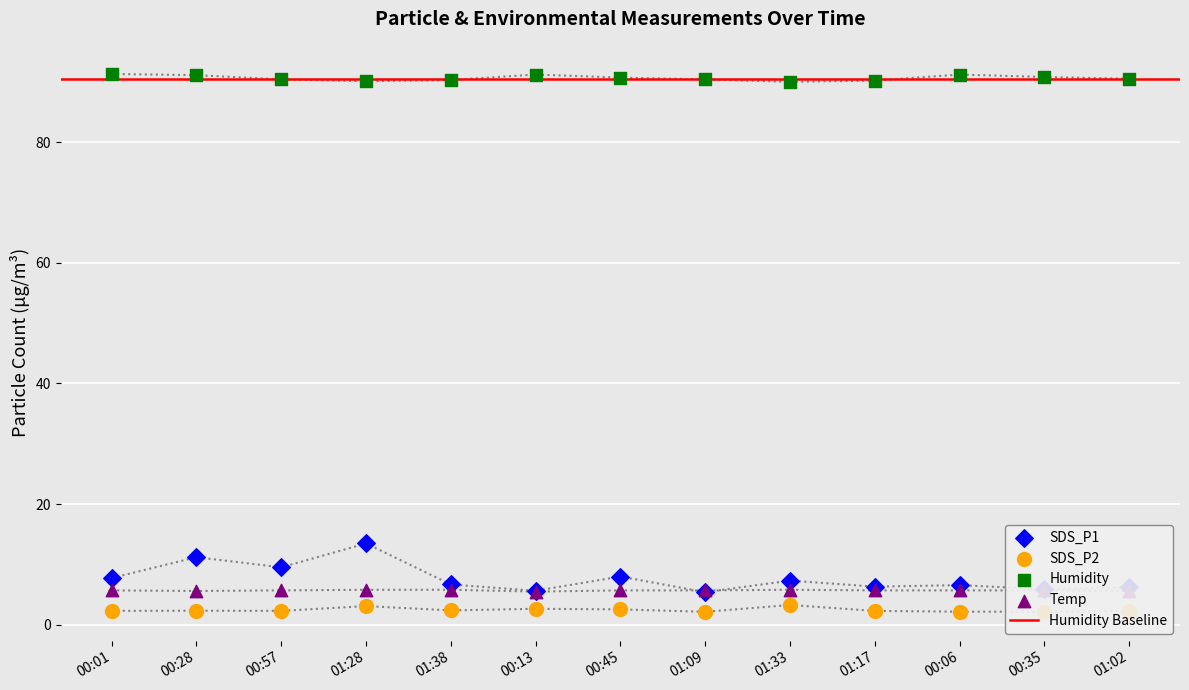

At how many categories does at least one series exceed 8?

13